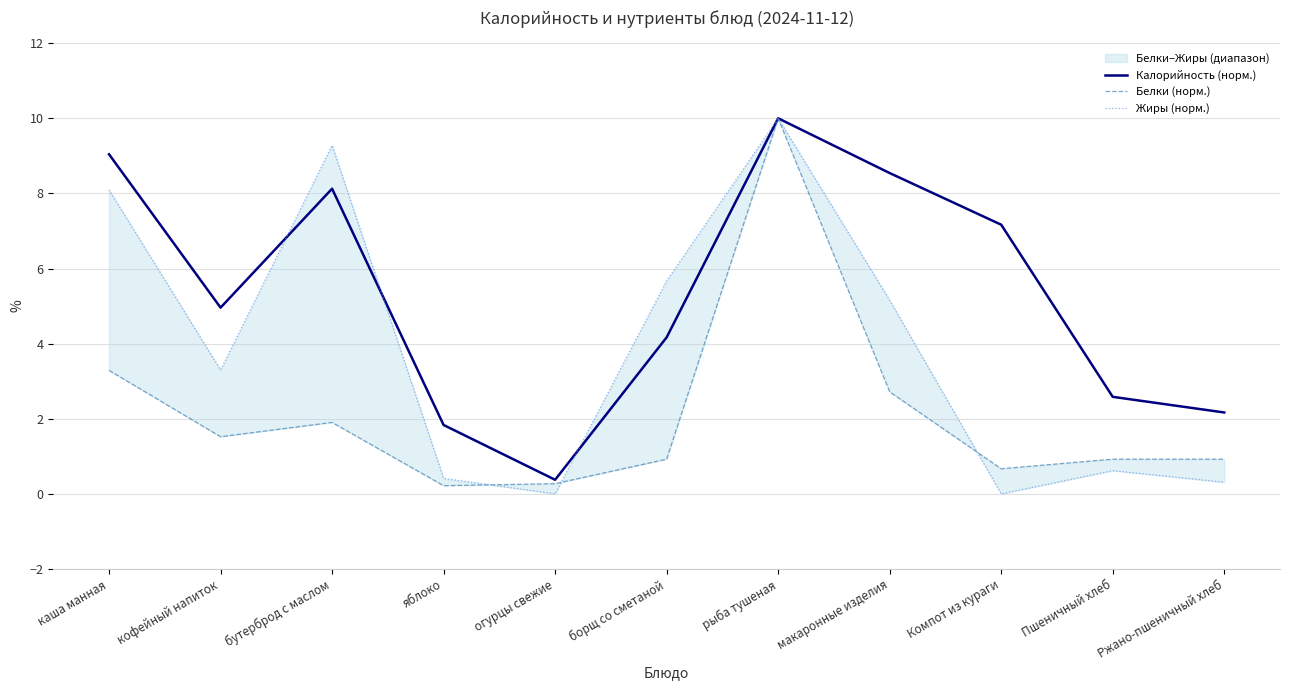

Which series has the largest total across all categories?

Калорийность (норм.)